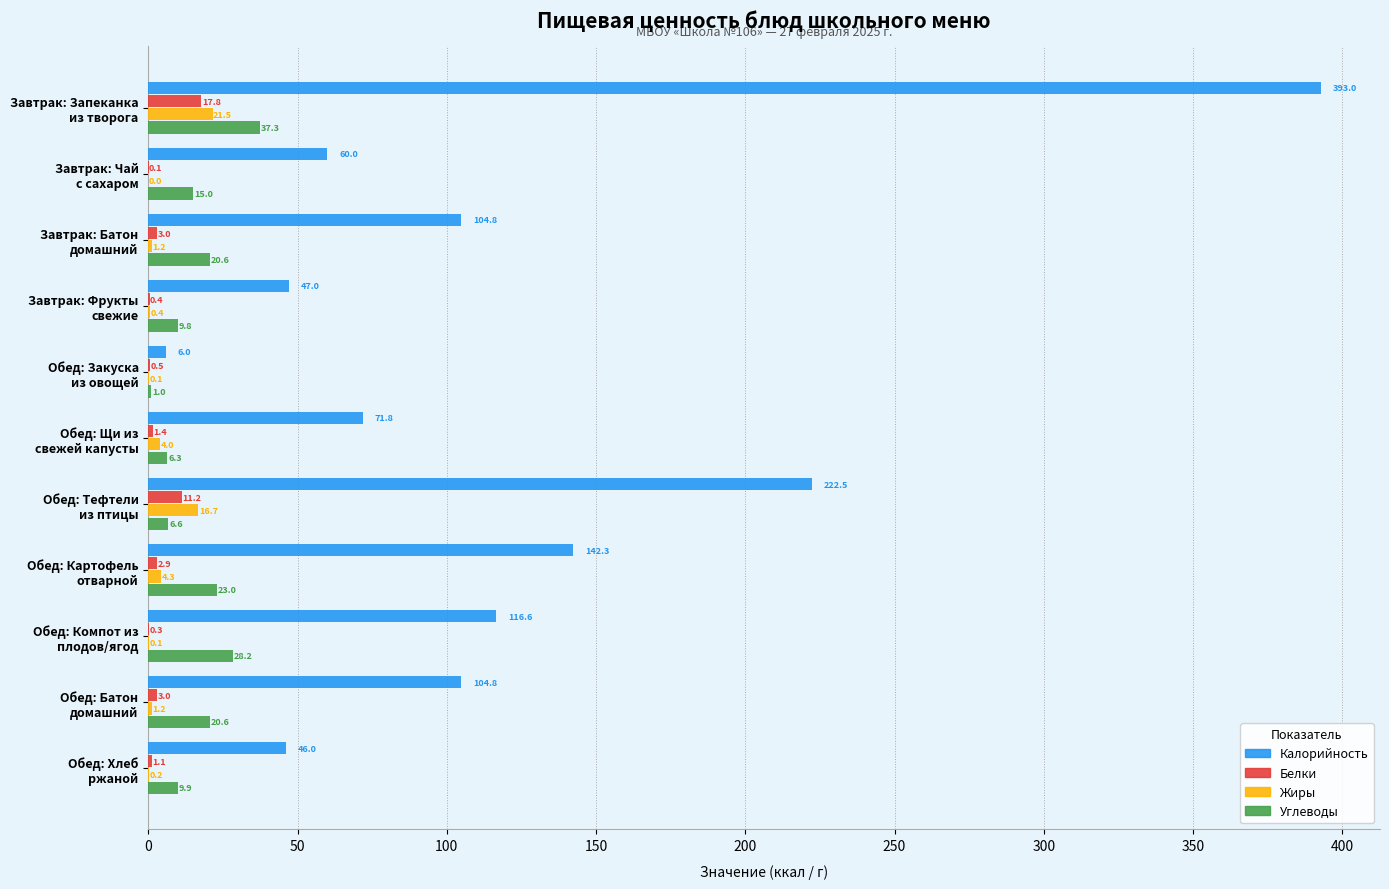

Which series has the largest total across all categories?

Калорийность